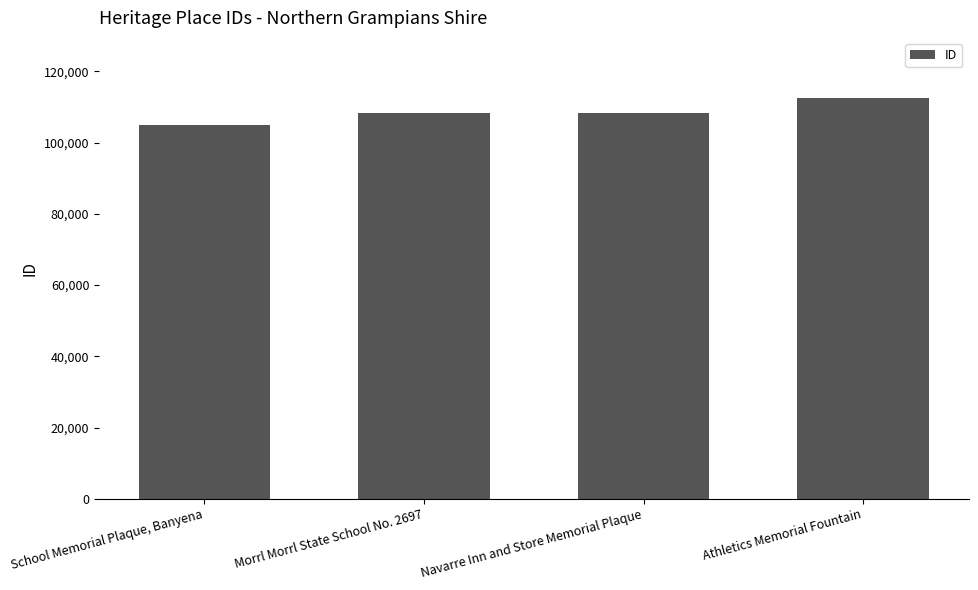

How many bars are there in total?

4